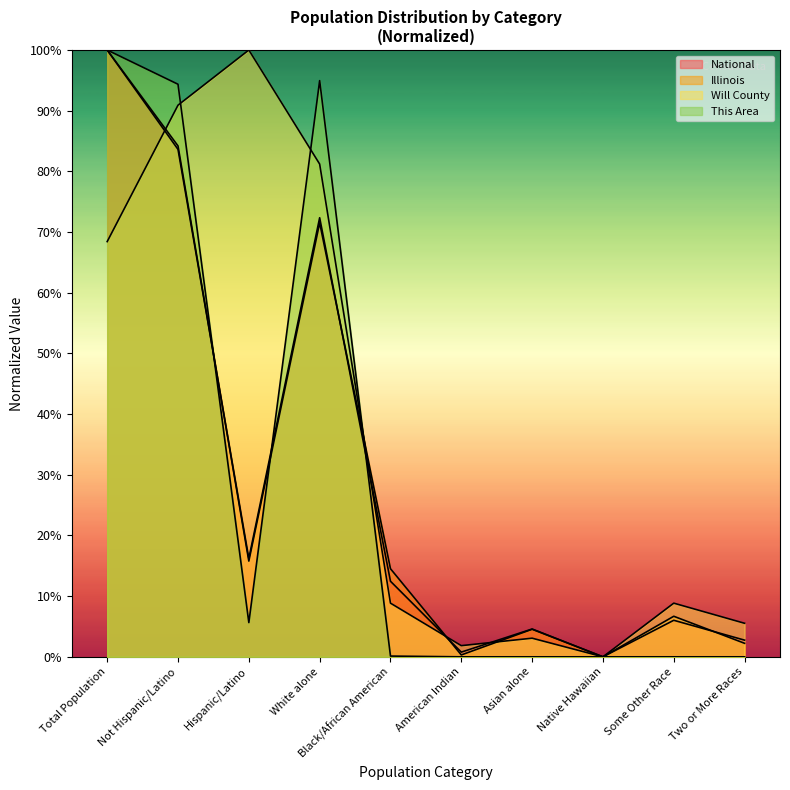

What are all the series names shown in the legend?

Will County, Illinois, National, This Area